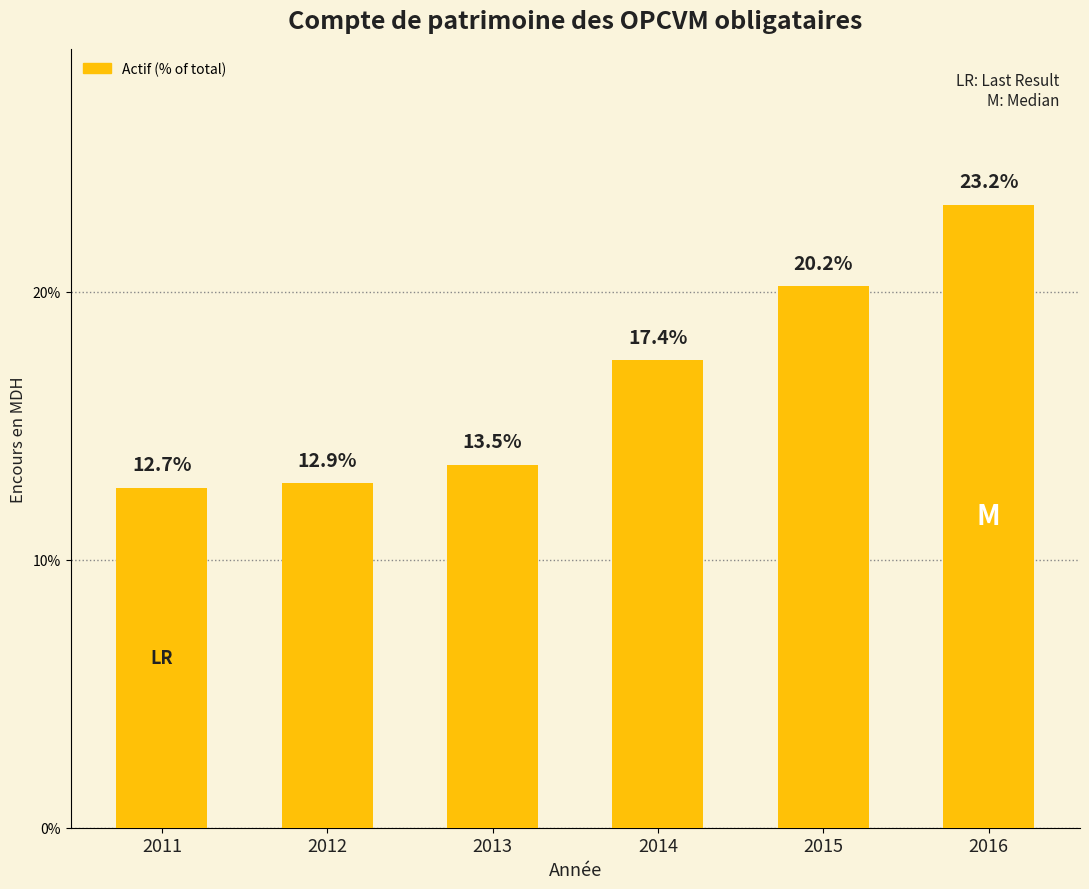

What is the value of the 6th bar from the left?

23.2